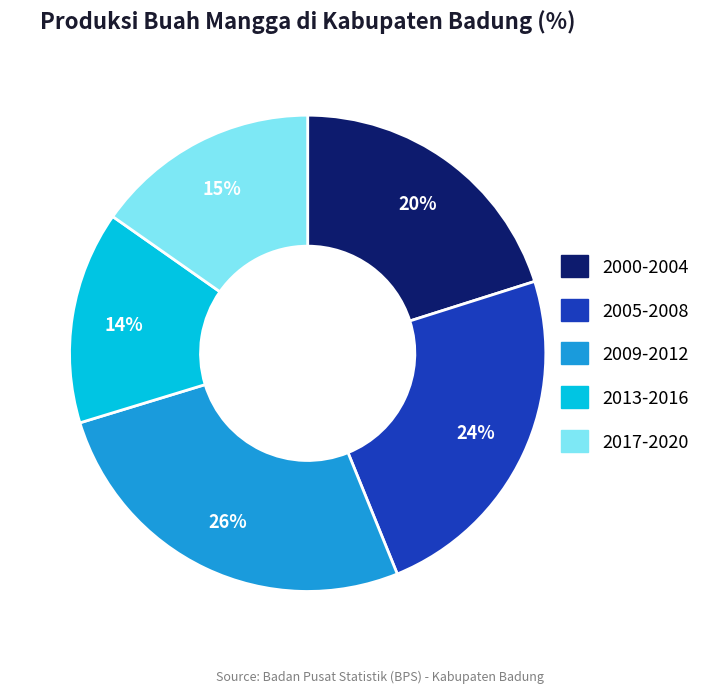

Does any single category account for the majority?

No